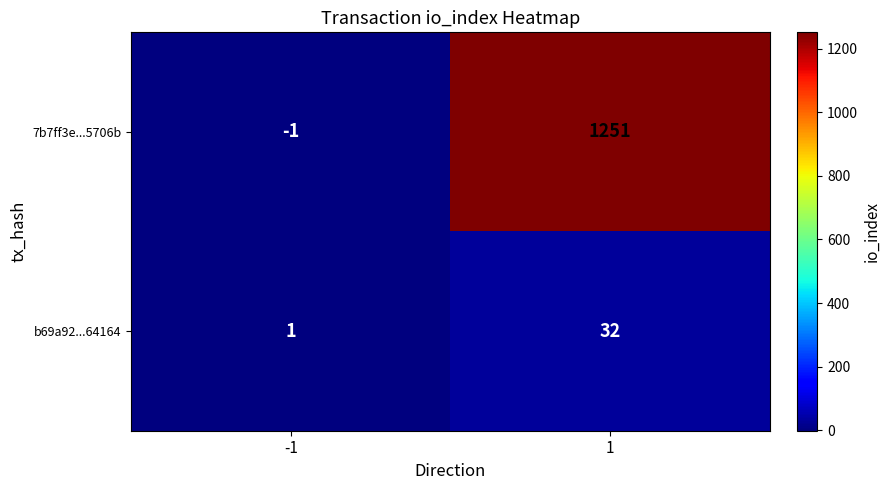

Which series changed the most between -1 and 1?

7b7ff3e...5706b